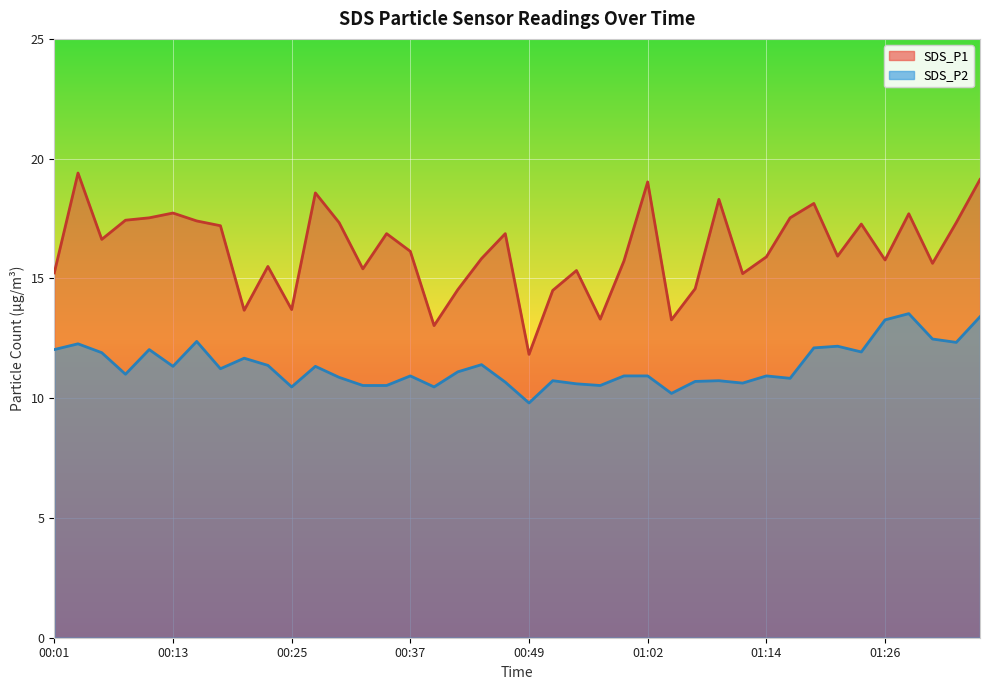

What is the value of the SDS_P1 point at the 30th from the left?

15.2